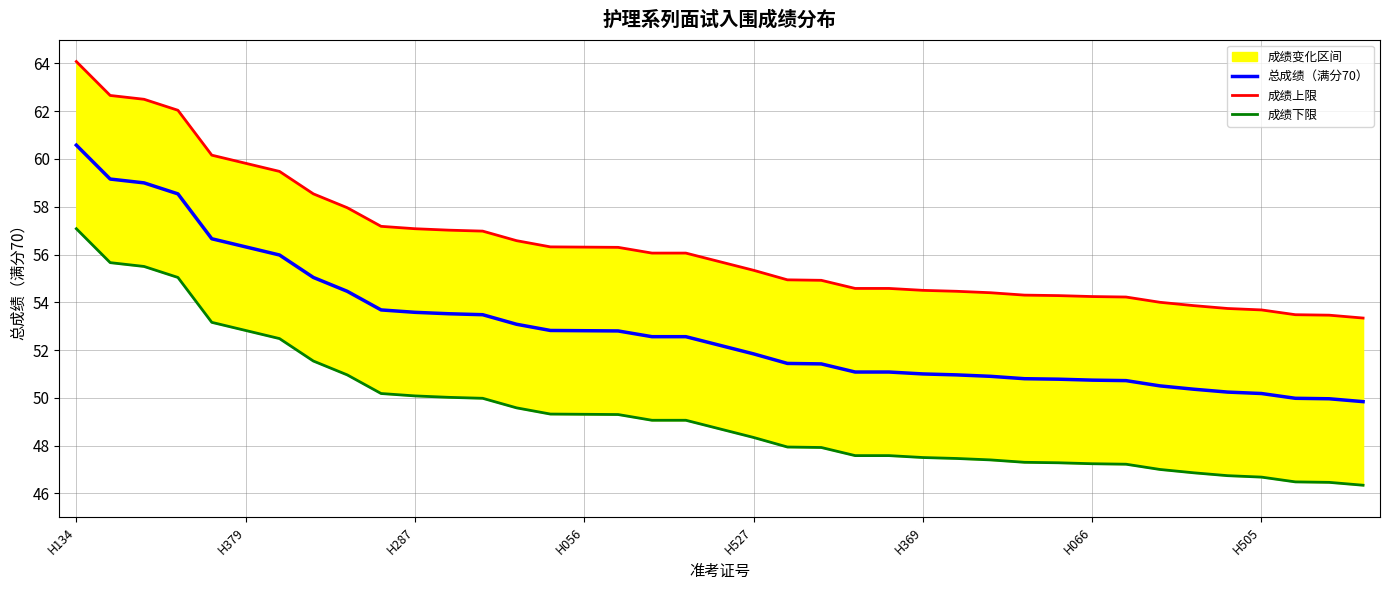

What is the smallest value displayed?

46.3